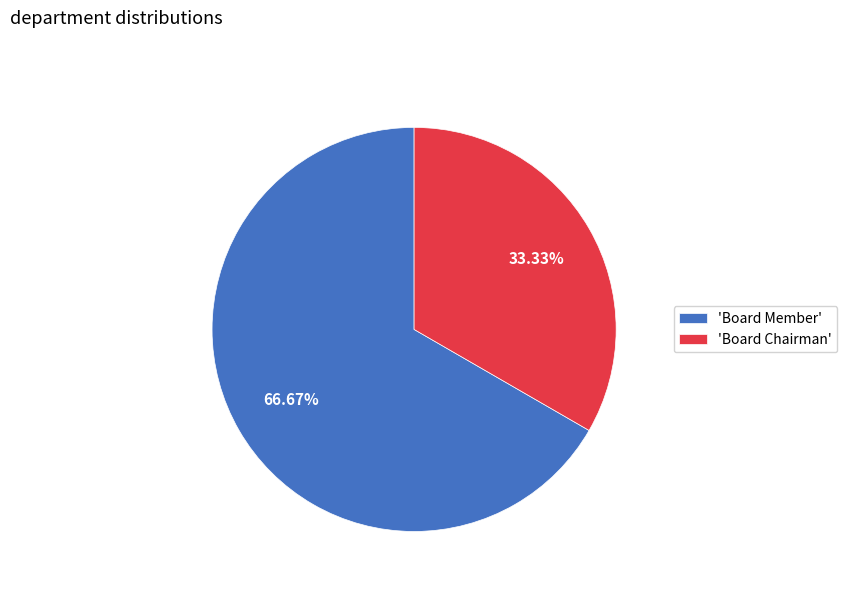

How many segments does this pie chart have?

2